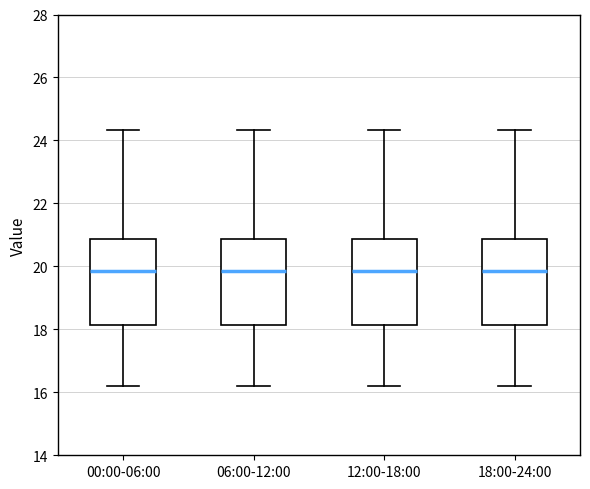

Reading left to right, transcribe this box plot: for each box, give where its median line is, the range the box spans, and where its two whiskers end, as read against the y-axis. The values are not printed on the chart, so give them approximately, as read against the axis.

00:00-06:00: median 19.8, box 18.2 to 20.8, whiskers 16.2 to 24.4
06:00-12:00: median 19.8, box 18.2 to 20.8, whiskers 16.2 to 24.4
12:00-18:00: median 19.8, box 18.2 to 20.8, whiskers 16.2 to 24.4
18:00-24:00: median 19.8, box 18.2 to 20.8, whiskers 16.2 to 24.4